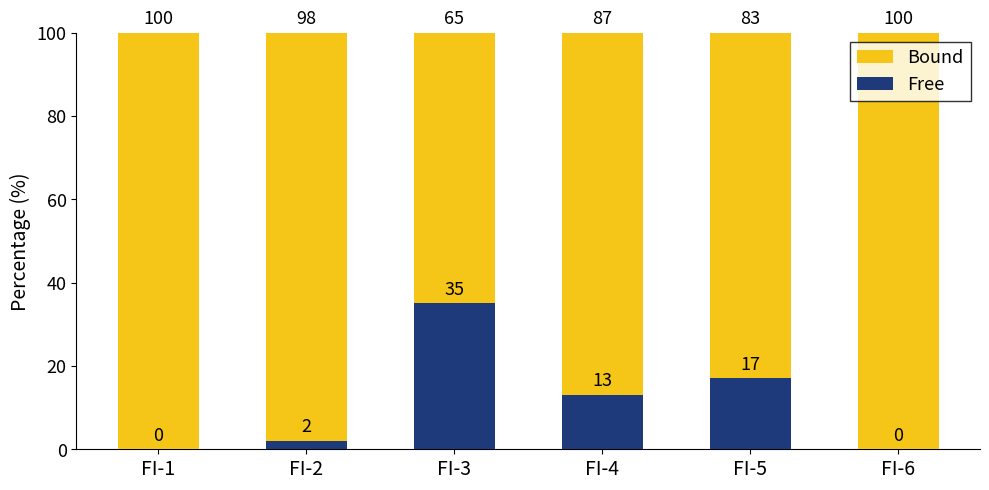

What is the sum of all Free values?

67